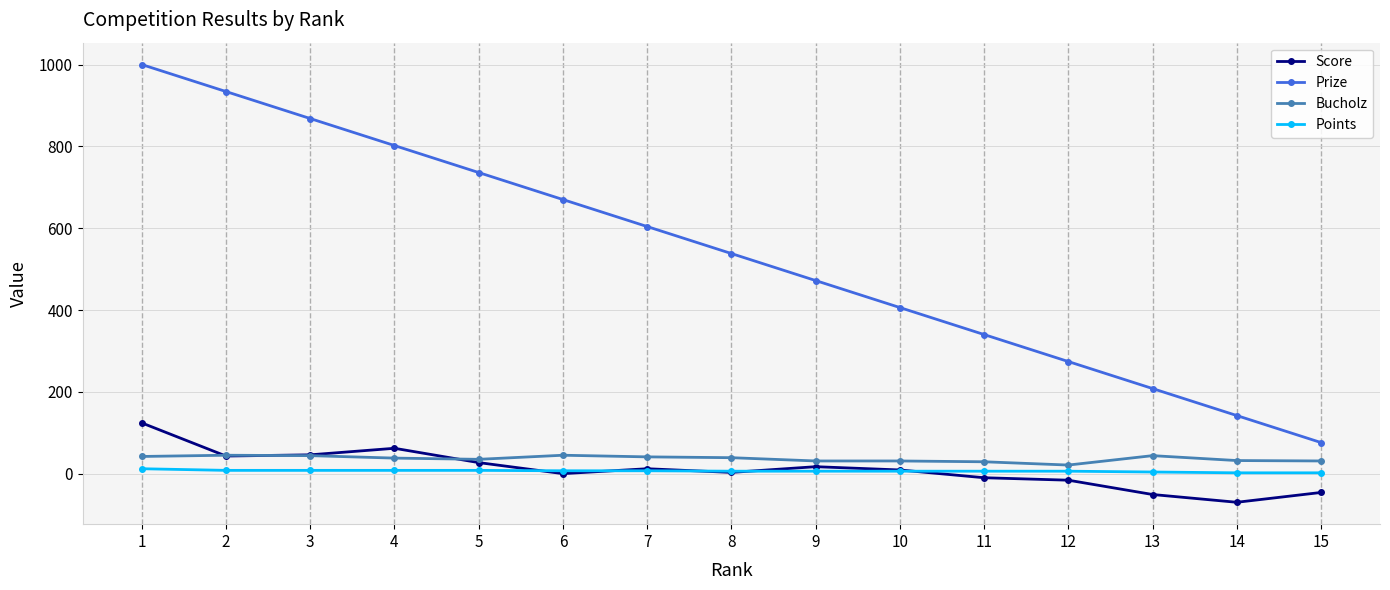

Which series has the largest total across all categories?

Prize